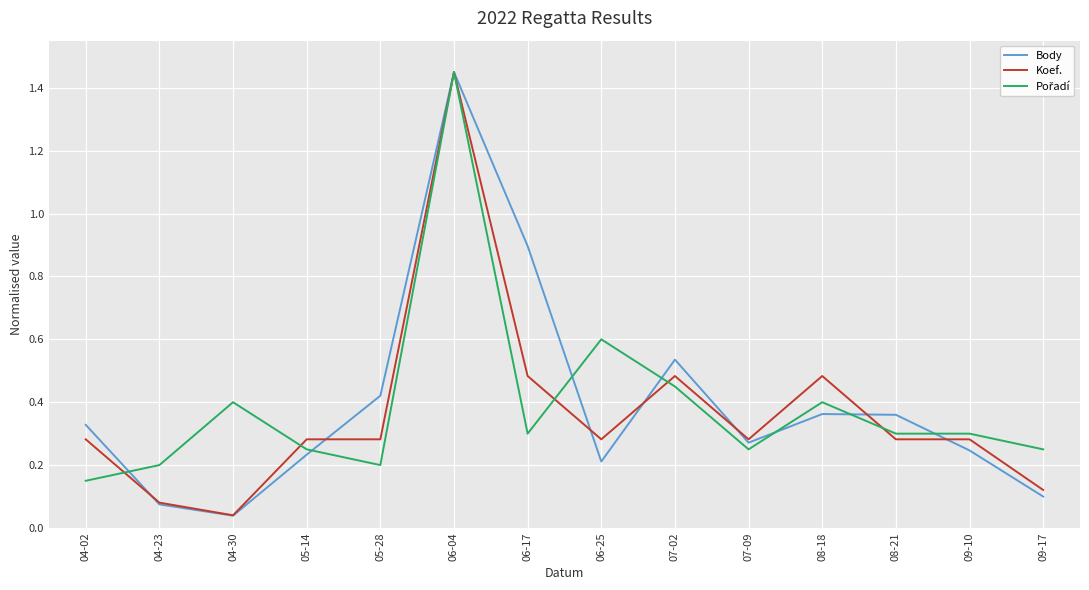

At which category is the sum across all series the highest?

06-04